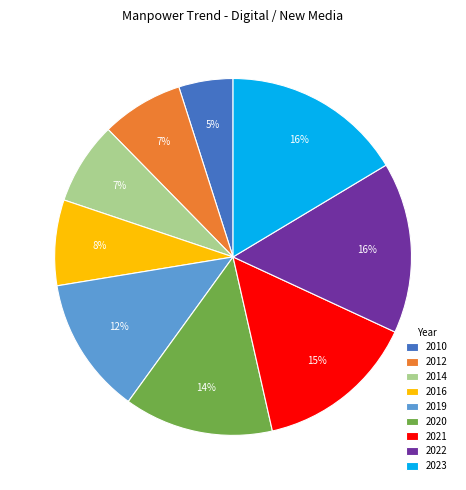

Which slice is the smallest?

2010